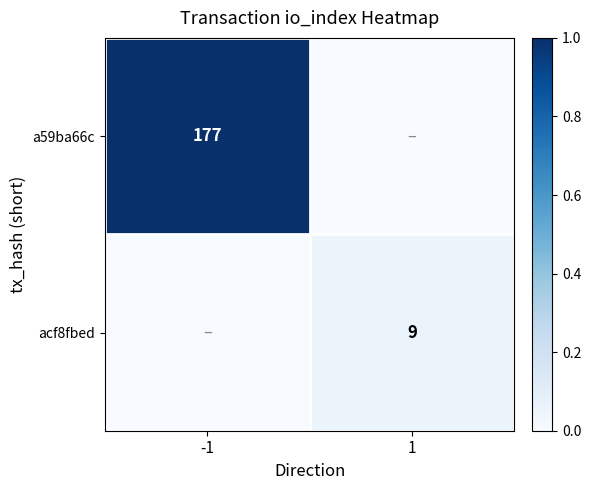

Is the value of acf8fbed at 1 greater than the value of a59ba66c at -1?

No